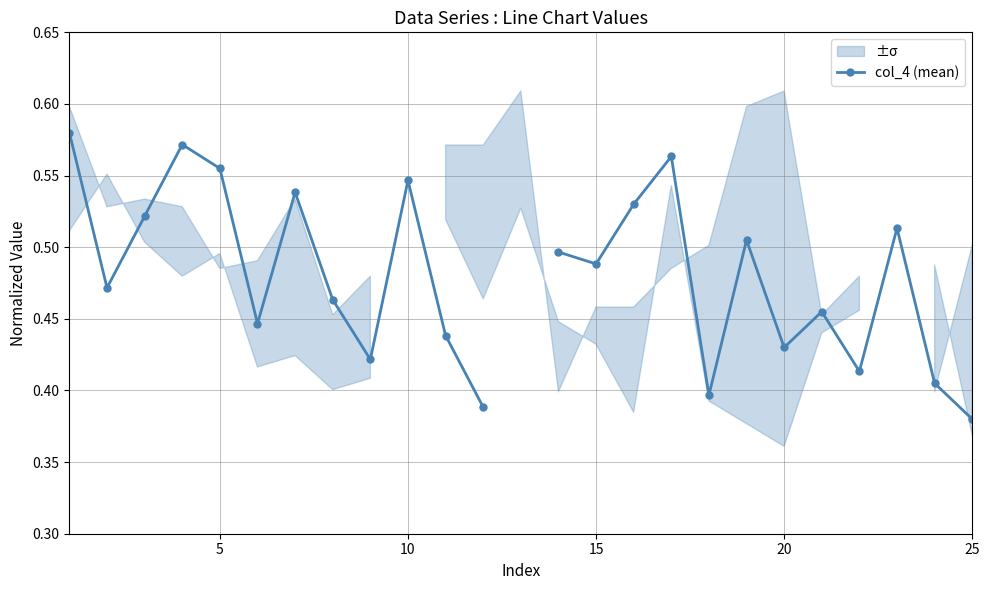

What is the difference between the second highest and second lowest values?

0.2